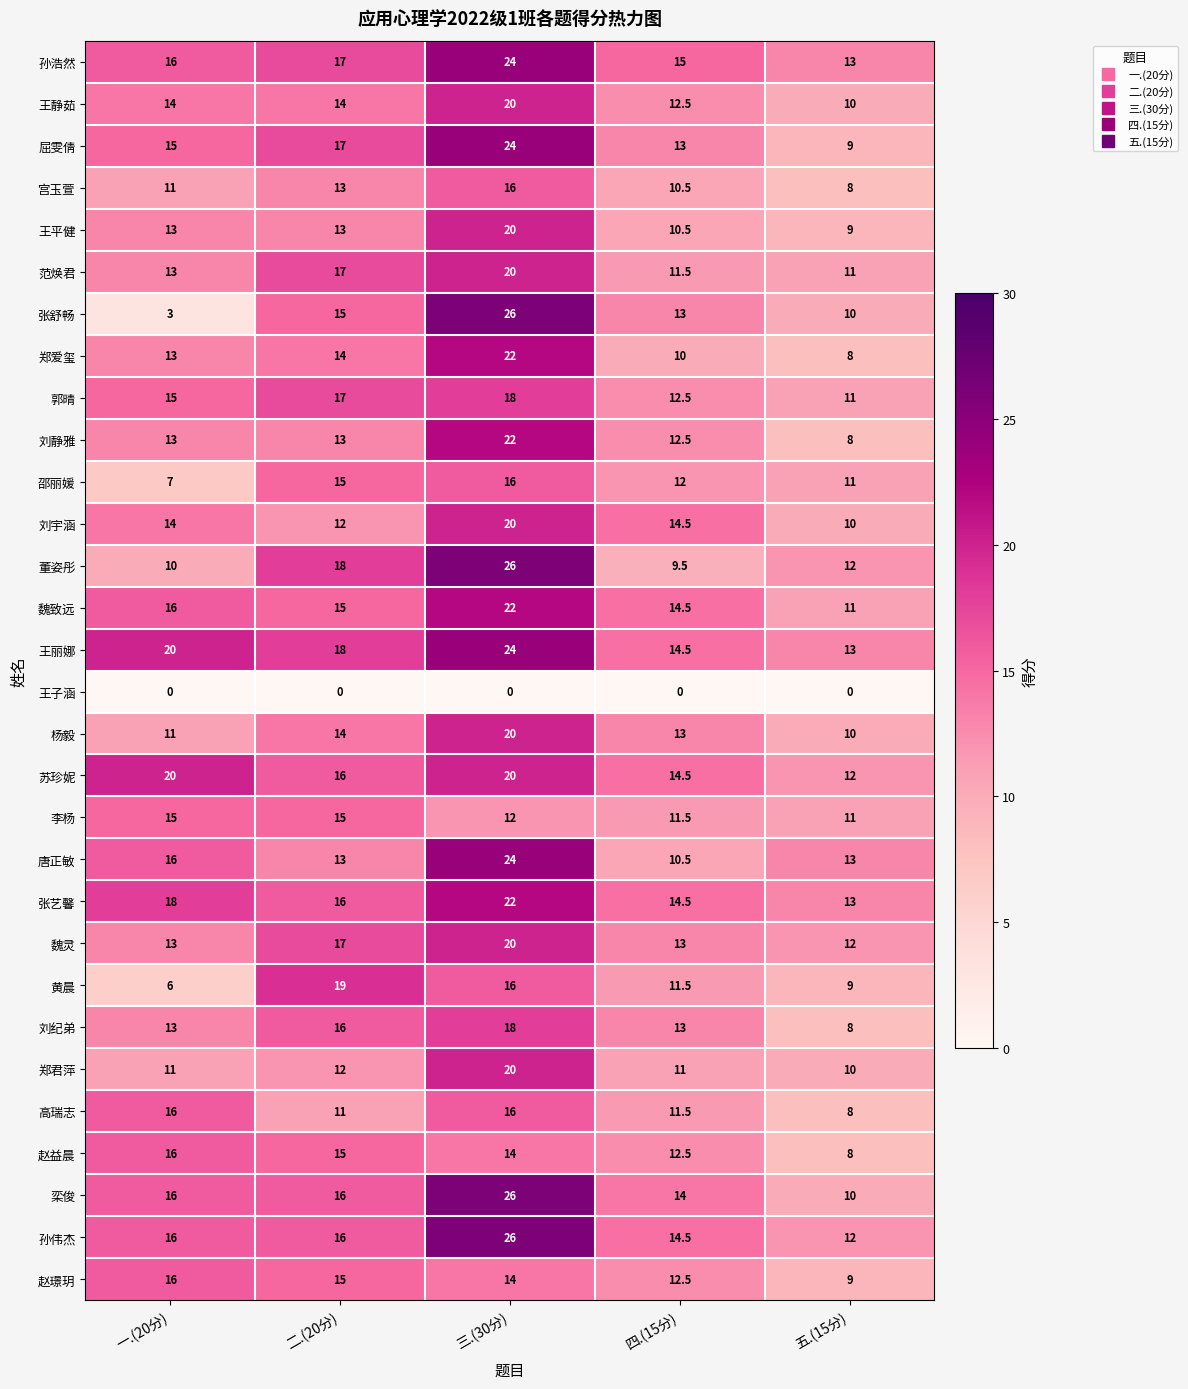

Rank the categories by 赵益晨 value from highest to lowest.

一.(20分), 二.(20分), 三.(30分), 四.(15分), 五.(15分)